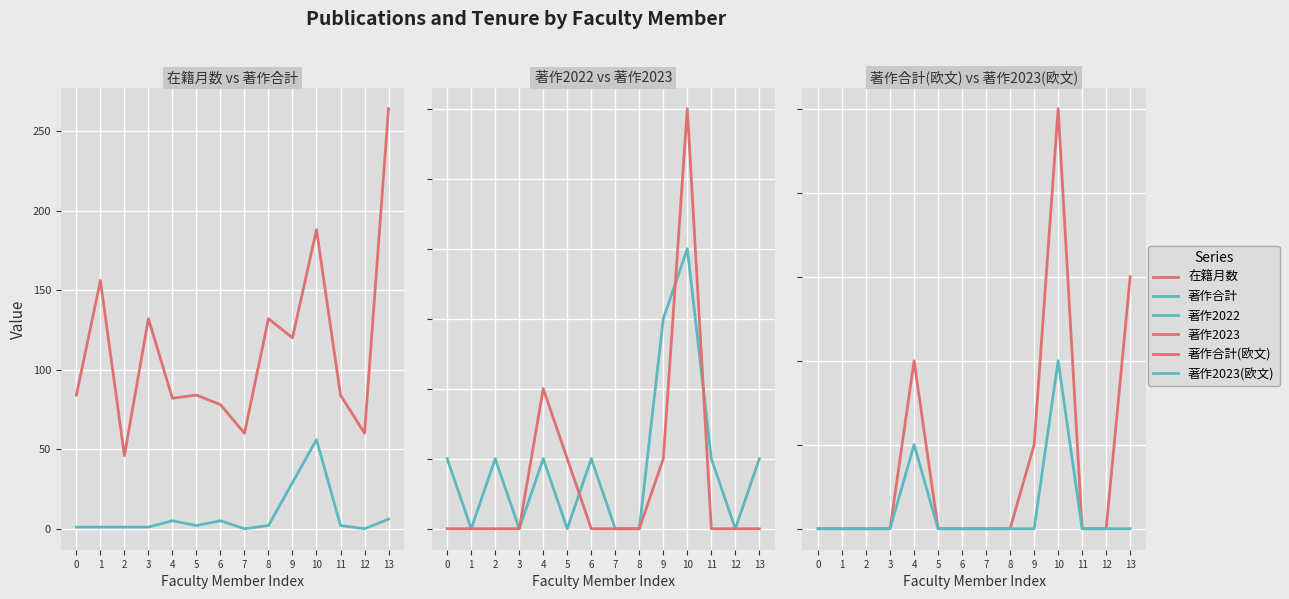

The value of 著作合計(欧文) at 10 is 3. True or false?

False